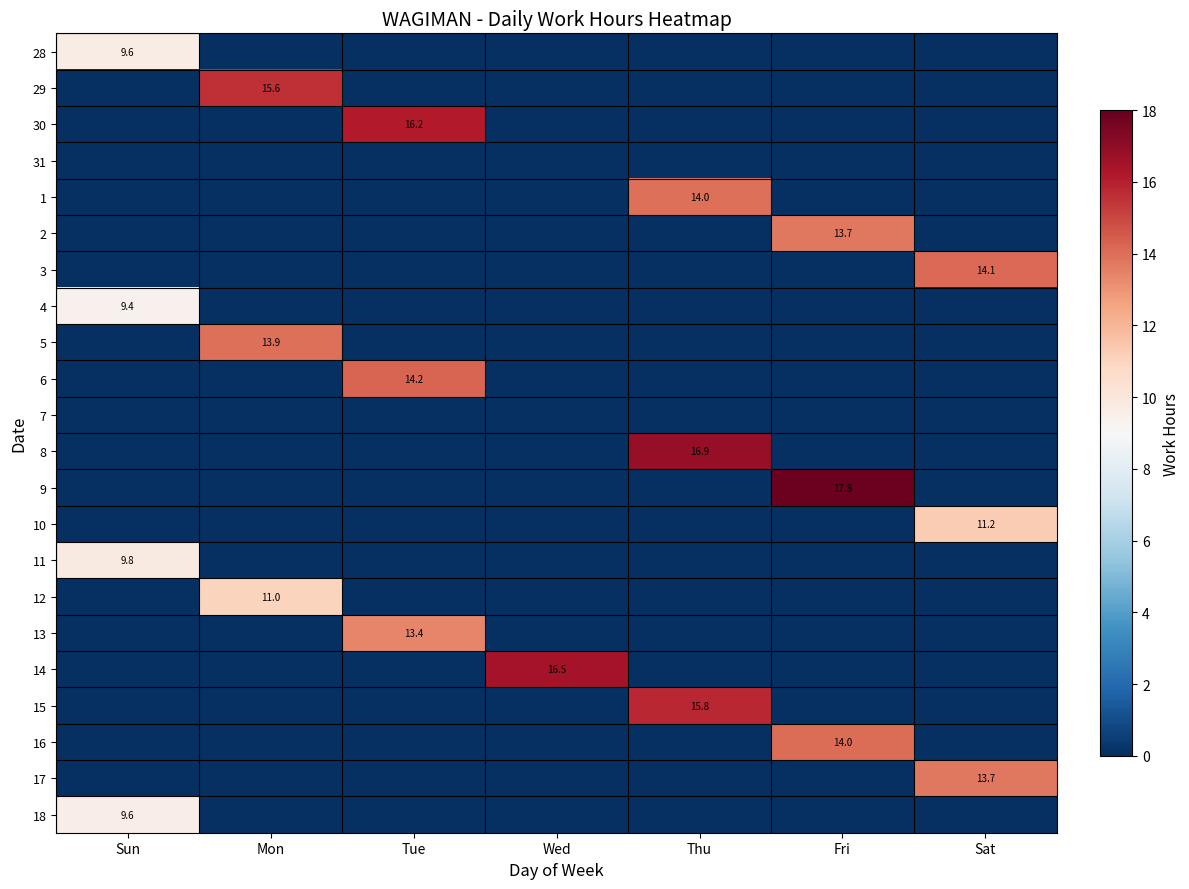

The value of 14 at Wed is 16.5. True or false?

True